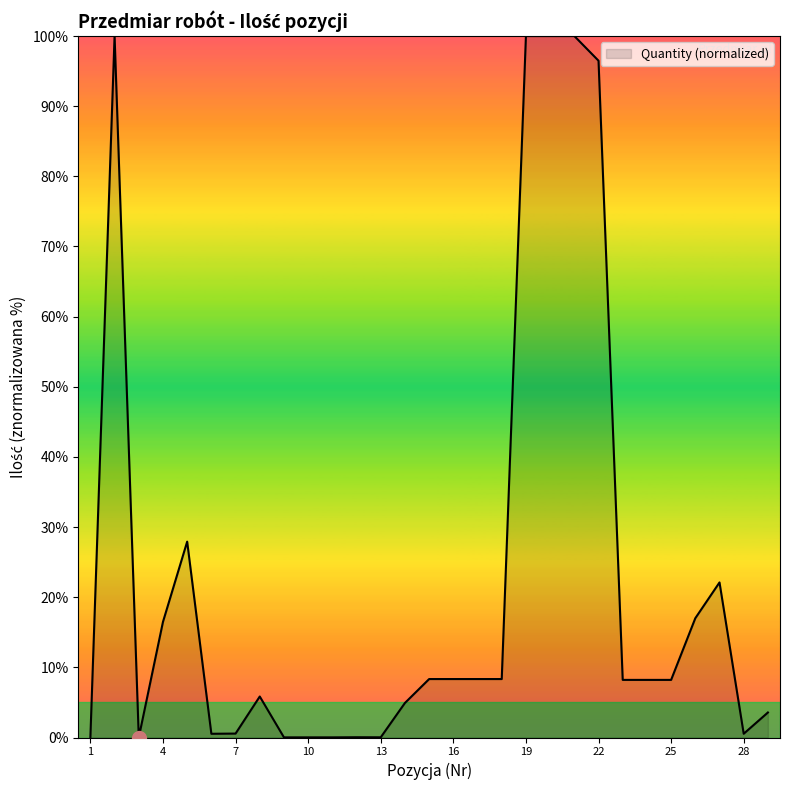

How many values exceed 8?

16